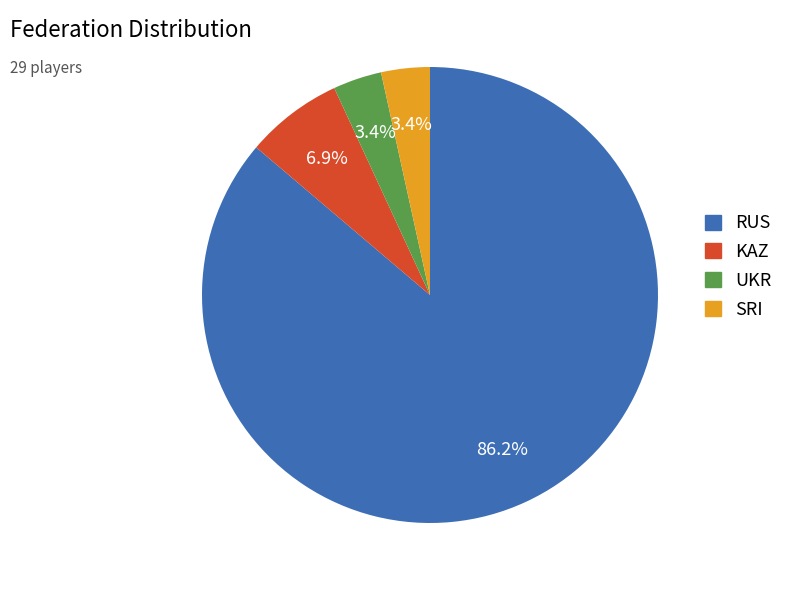

Does KAZ represent more than half of the total?

No